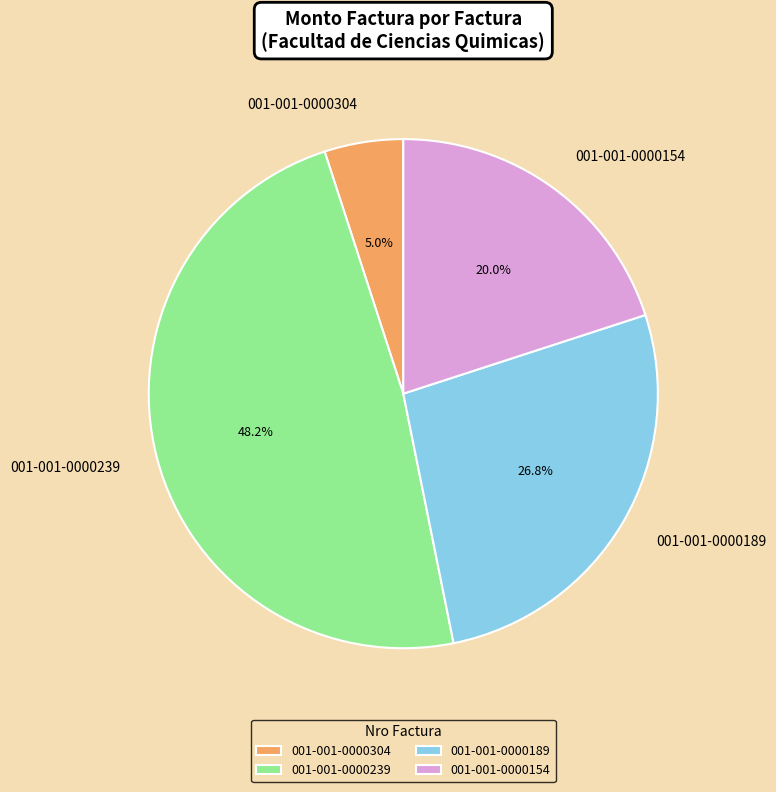

Approximately how many times larger is the value at 001-001-0000189 compared to 001-001-0000304?

5.4